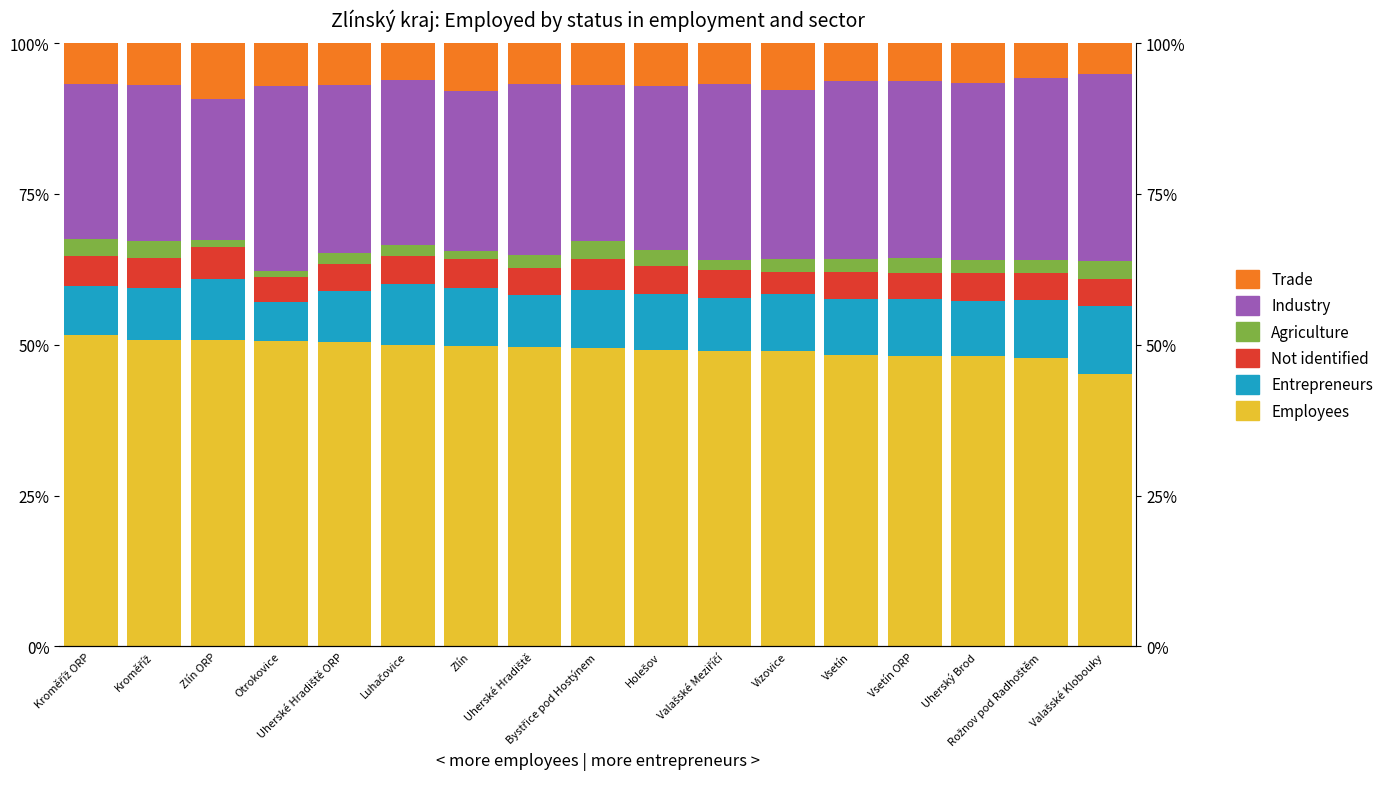

What is the average value of the Industry series?

27.9